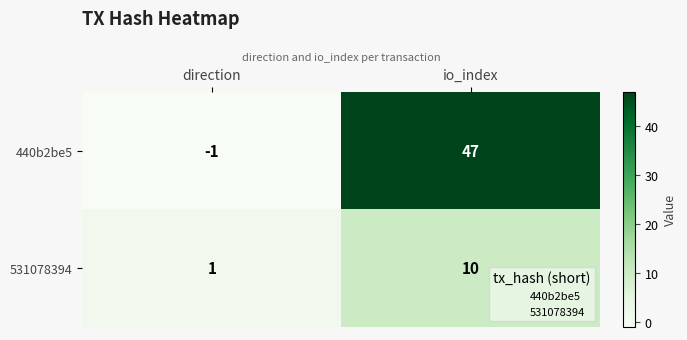

What is the approximate value of 531078394 at io_index?

10